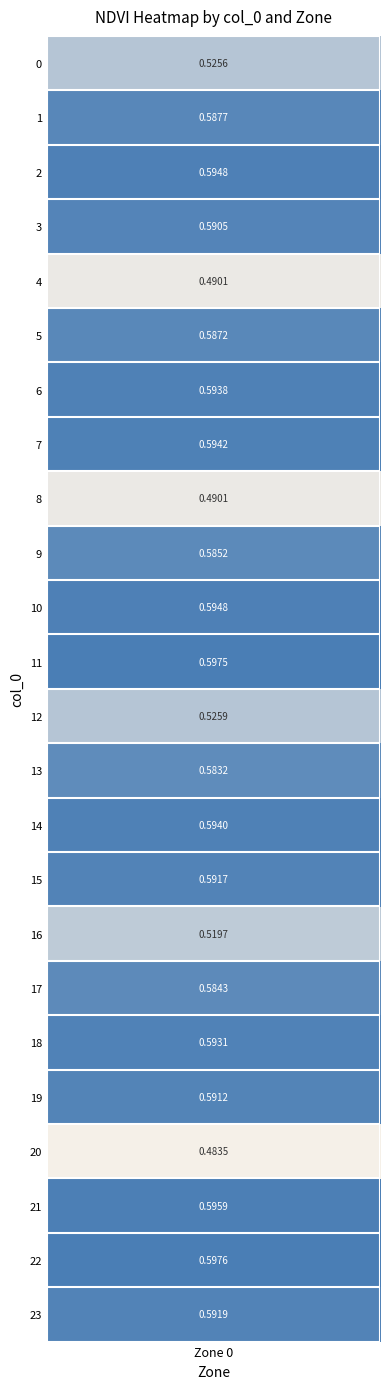

Reading right to left, transcribe all the data shown in this chart.

0.6	0.6	0.6	0.5	0.6	0.6	0.6	0.5	0.6	0.6	0.6	0.5	0.6	0.6	0.6	0.5	0.6	0.6	0.6	0.5	0.6	0.6	0.6	0.5